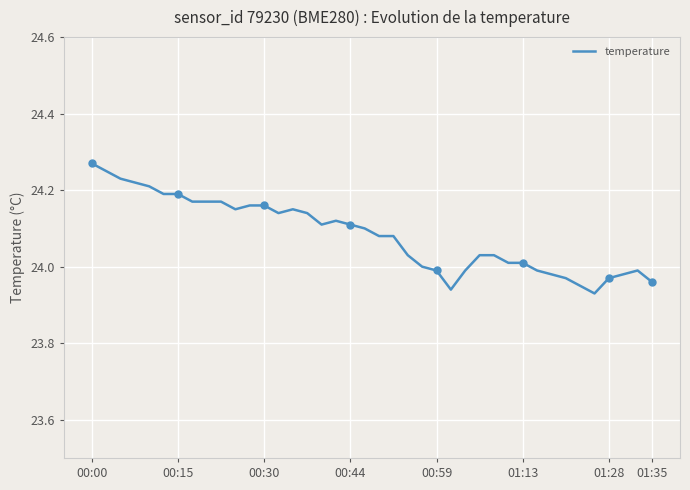

How many lines are shown in the chart?

1